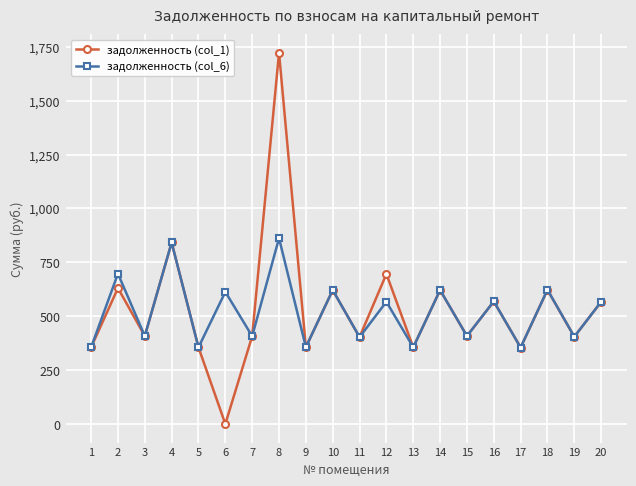

Is it true that задолженность (col_6) equals 407.3 at 7?

True